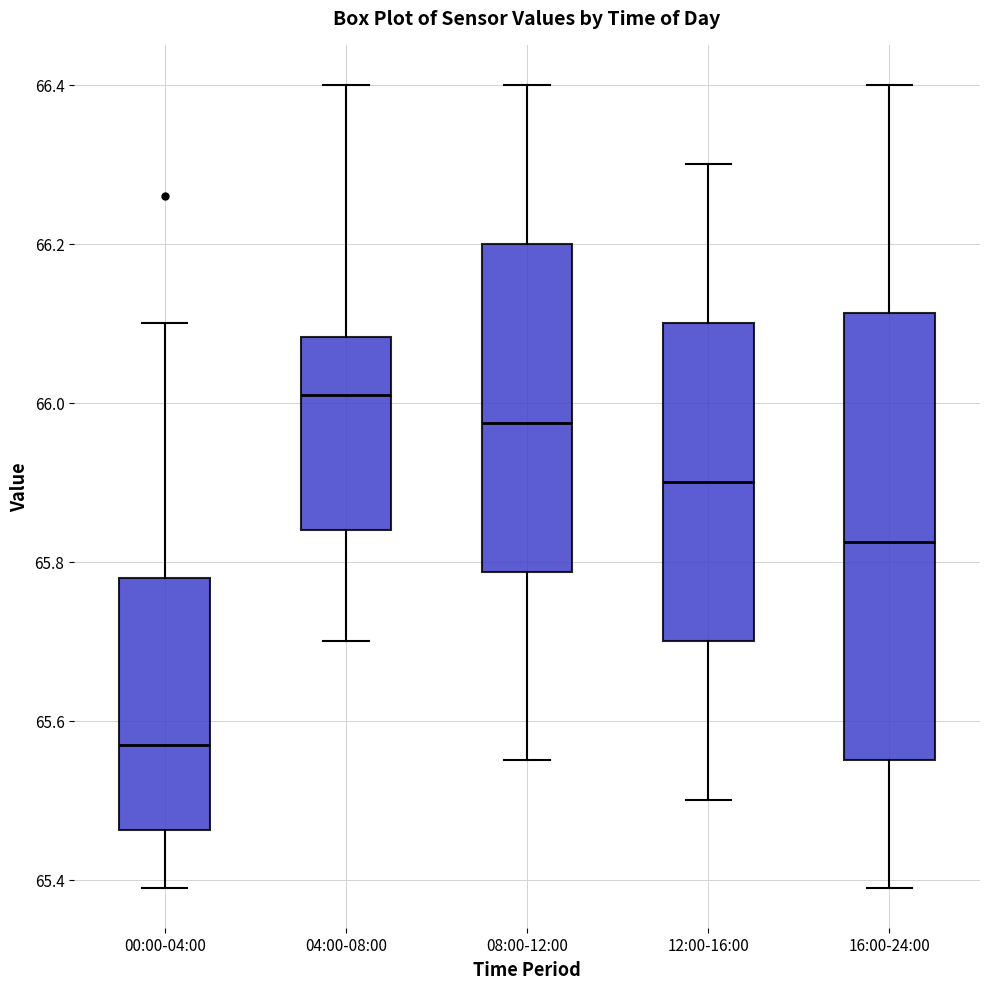

Which box is the tallest, from its lower edge to its upper edge?

16:00-24:00